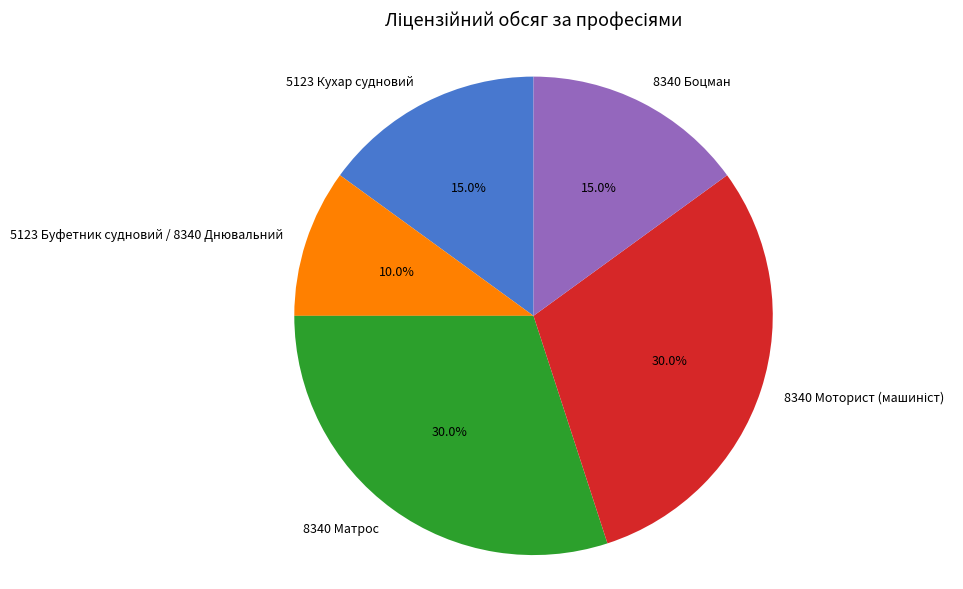

How many slices are in this pie chart?

5